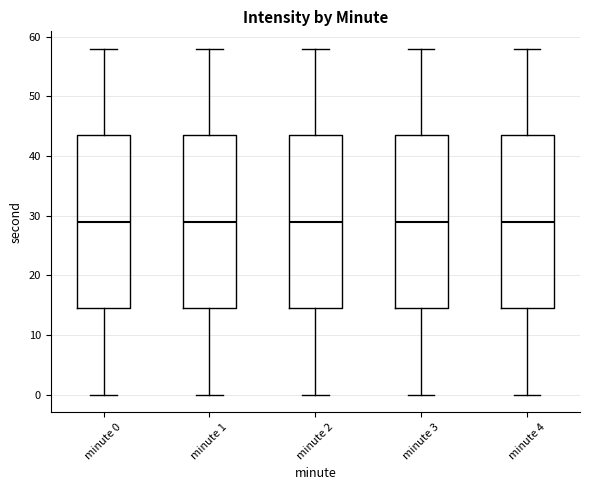

Where is the upper edge of the box for minute 2 on the y-axis? The values are not printed on the chart, so give them approximately, as read against the axis.

44